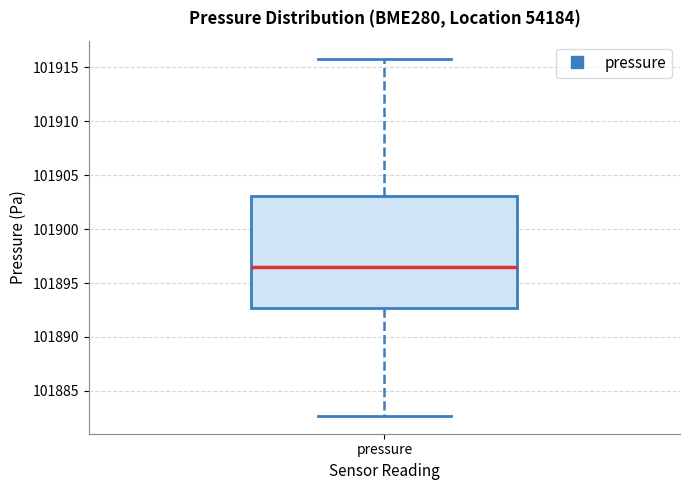

Read this box plot against the y-axis: the position of the median line, the range covered by the box, and the ends of both whiskers. The values are not printed on the chart, so give them approximately, as read against the axis.

median 101896.5, box 101892.5 to 101903.0, whiskers 101882.5 to 101916.0